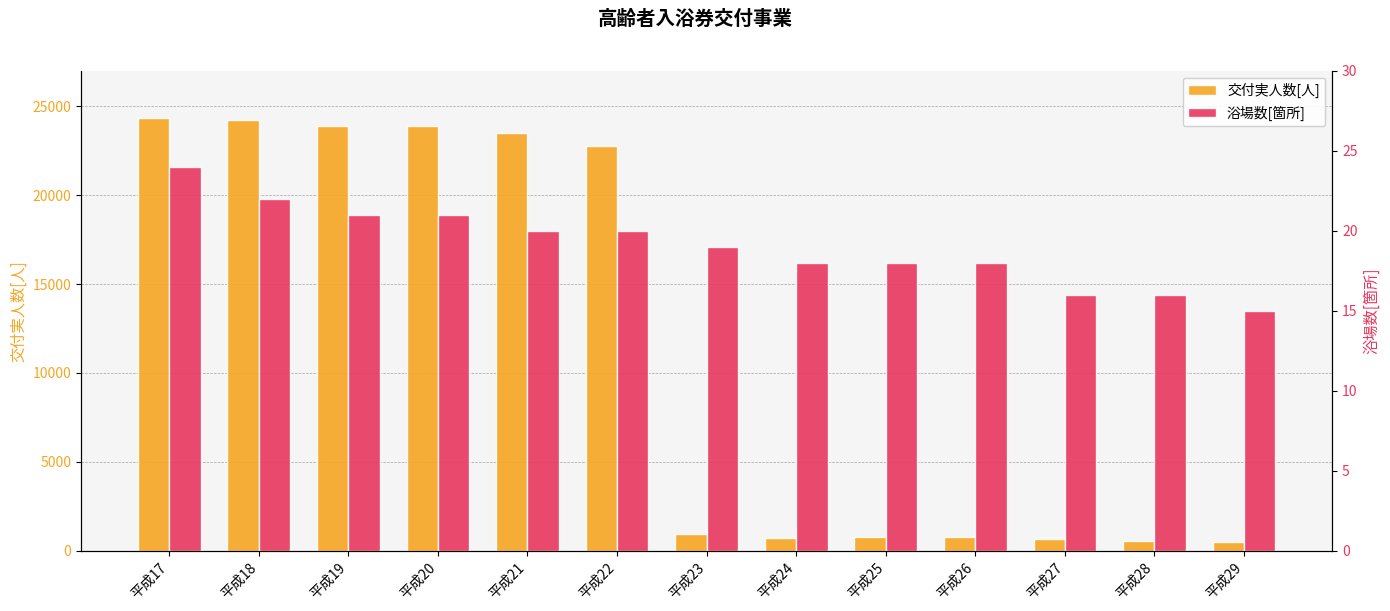

What is the value of the 交付実人数[人] bar at the 11th from the left?

641